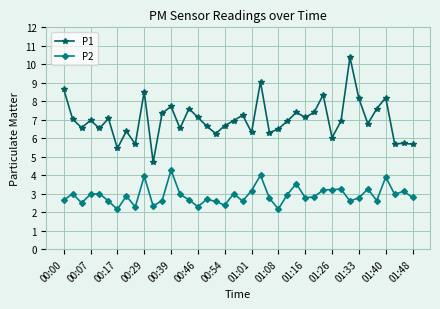

What is the sum of all P1 values?

280.2